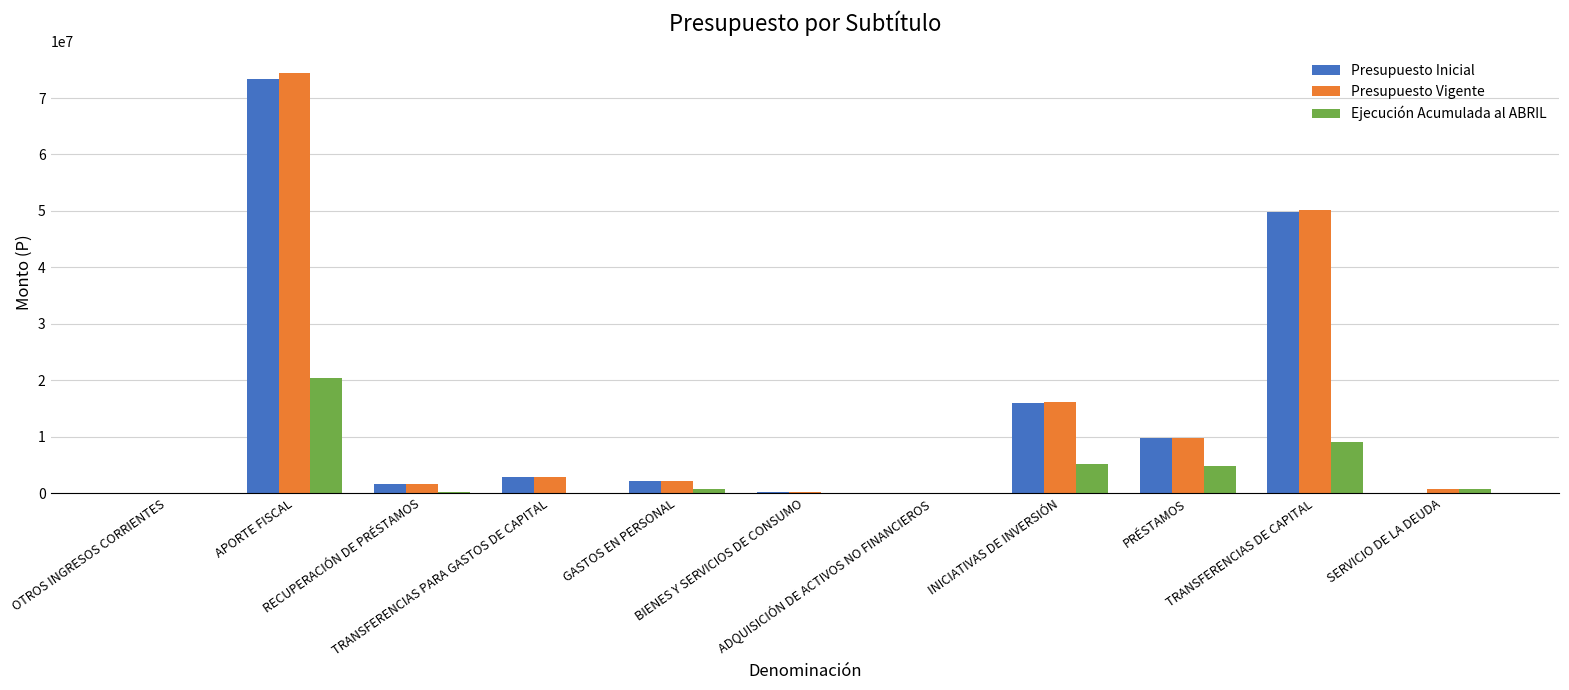

What is the greatest value displayed?

74507432